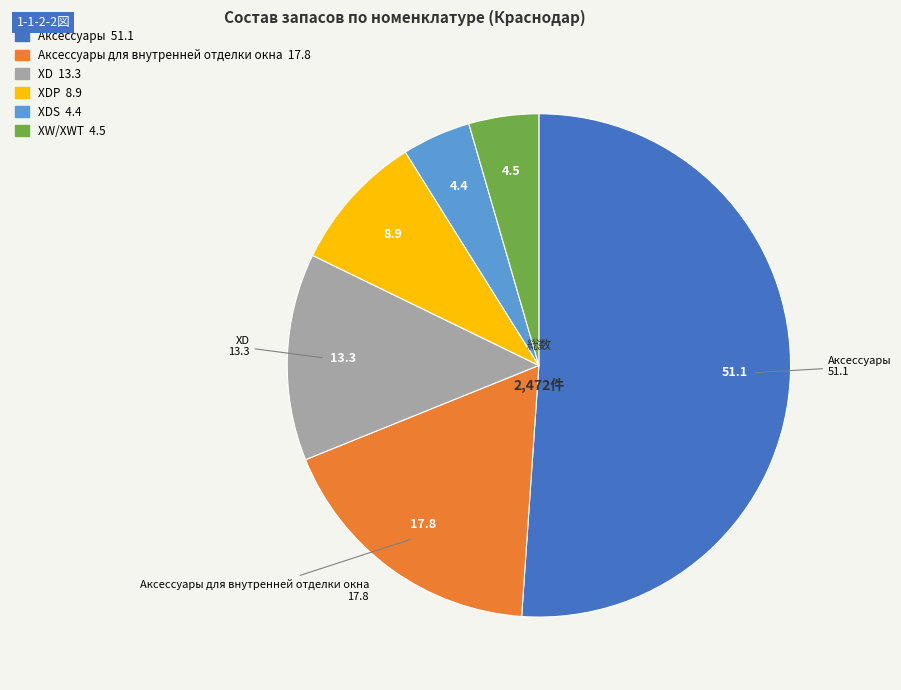

Does any single category account for the majority?

Yes